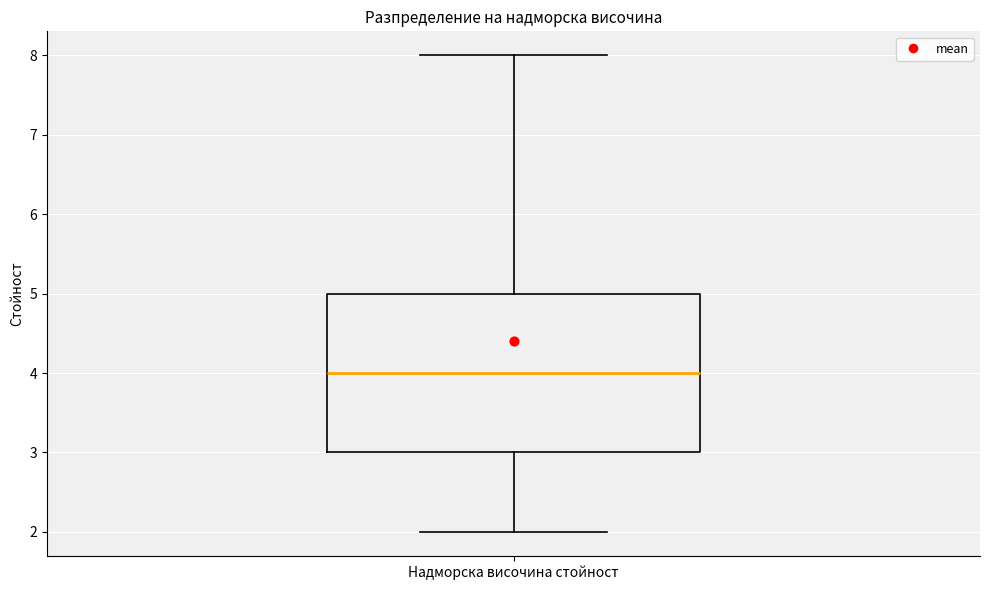

Read this box plot against the y-axis: the position of the median line, the range covered by the box, and the ends of both whiskers. The values are not printed on the chart, so give them approximately, as read against the axis.

median 4, box 3 to 5, whiskers 2 to 8